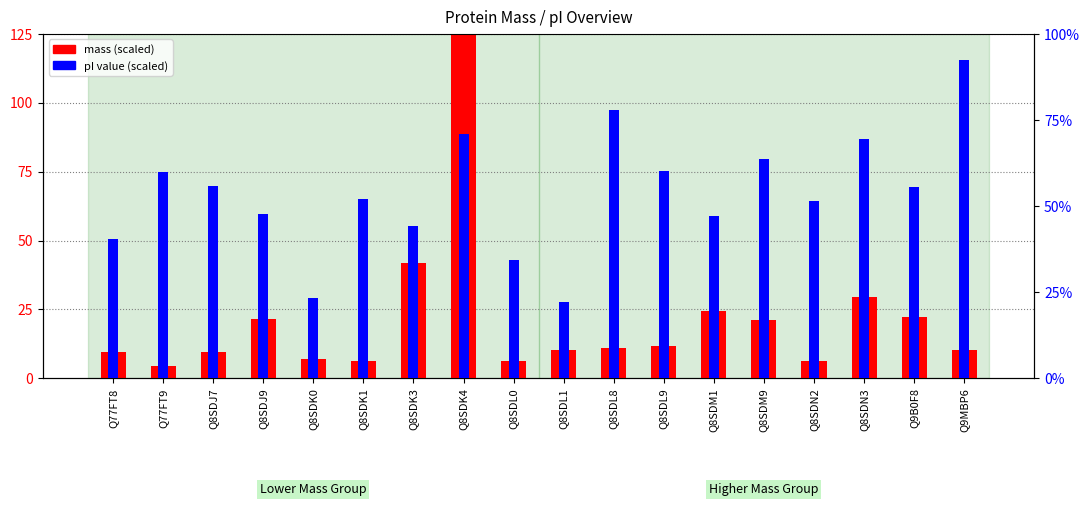

What position from the left is Q8SDL9?

12